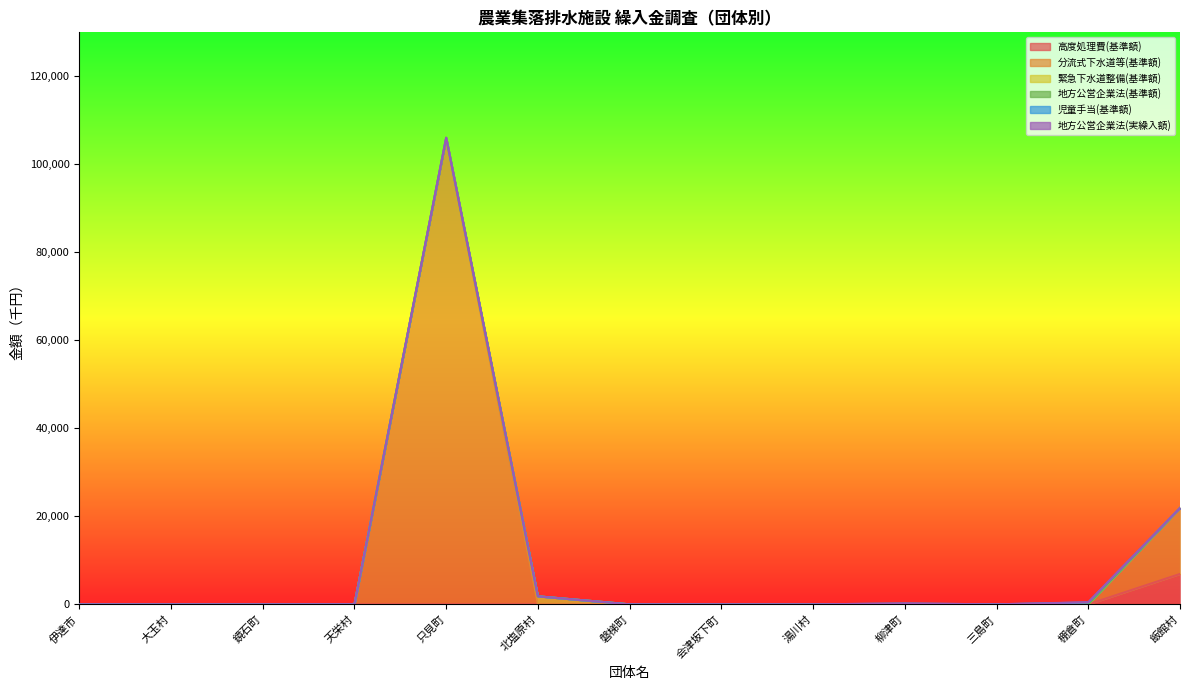

The value of 地方公営企業法(実繰入額) at 飯館村 is 8. True or false?

True